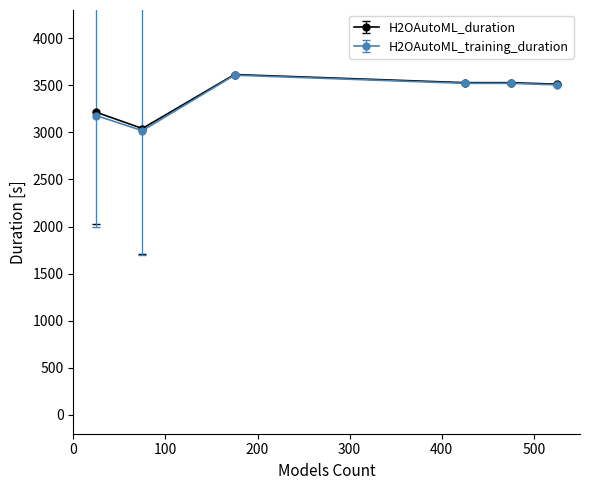

Which series has the widest spread of values?

H2OAutoML_training_duration